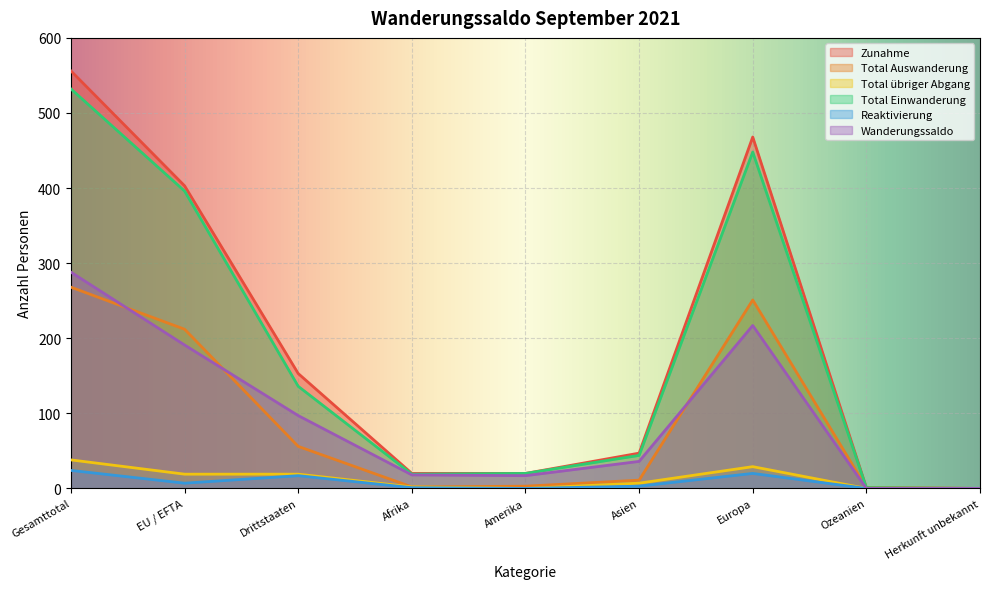

True or false: Zunahme and Total Auswanderung cross at least once.

False